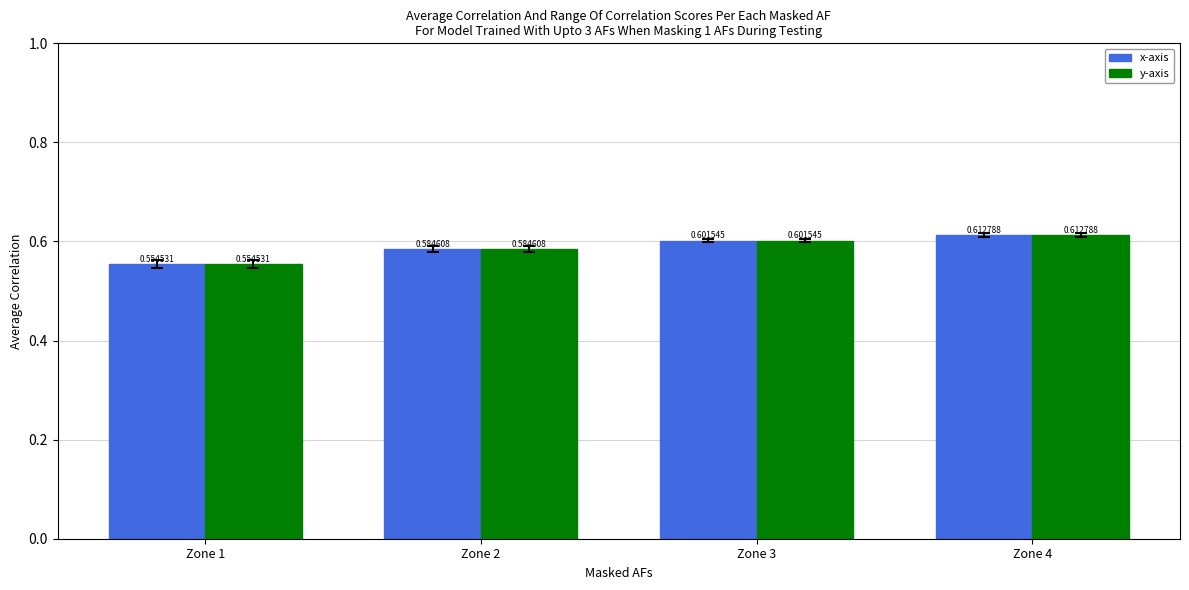

Rank the categories by y-axis value from highest to lowest.

Zone 4, Zone 3, Zone 2, Zone 1